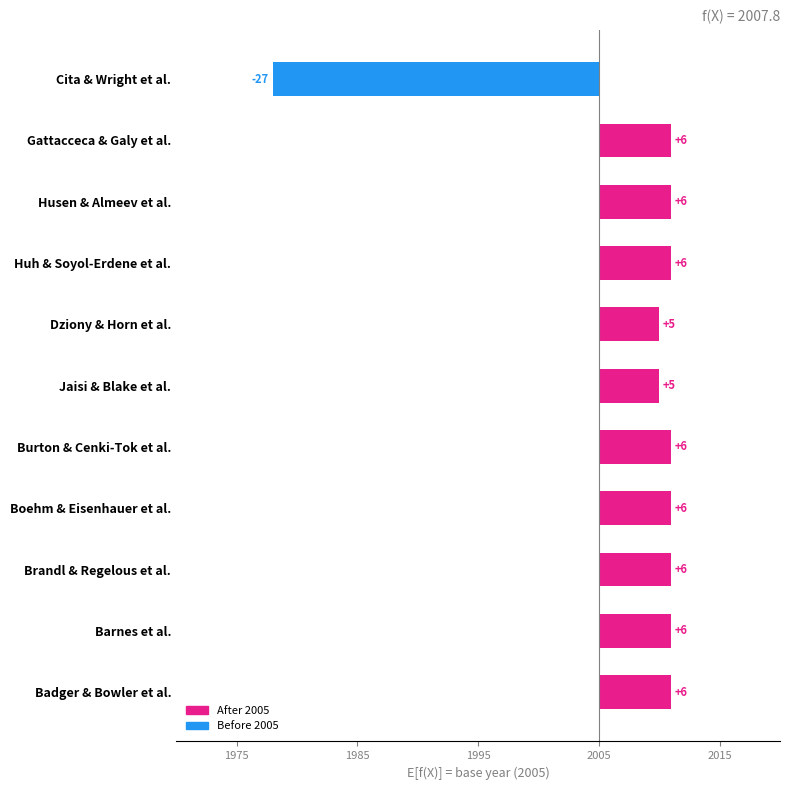

What position from the right is Brandl & Regelous et al.?

3